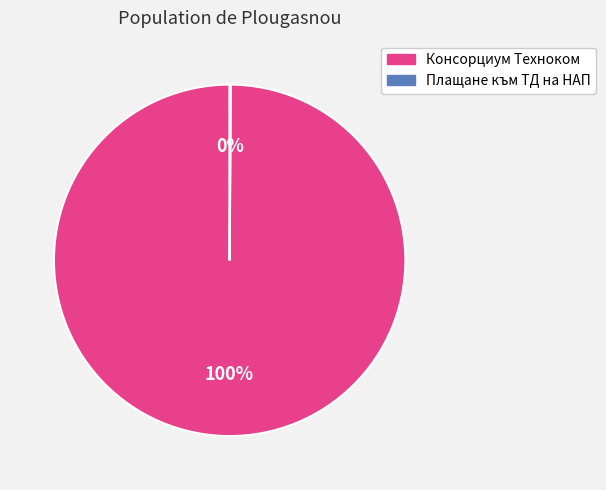

True or false: Консорциум Техноком accounts for 100% of the total.

True